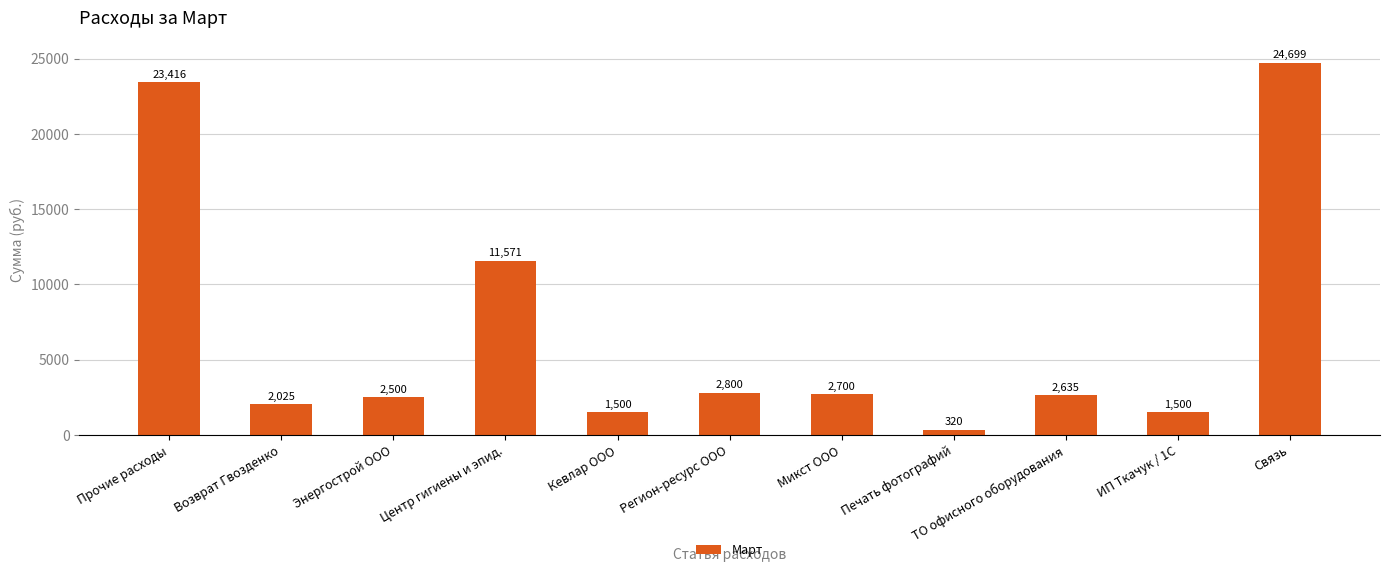

How many data points are less than 2635?

5